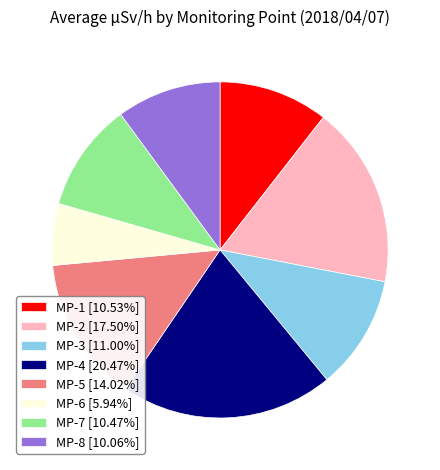

Does MP-8 account for over 50% of the chart?

No